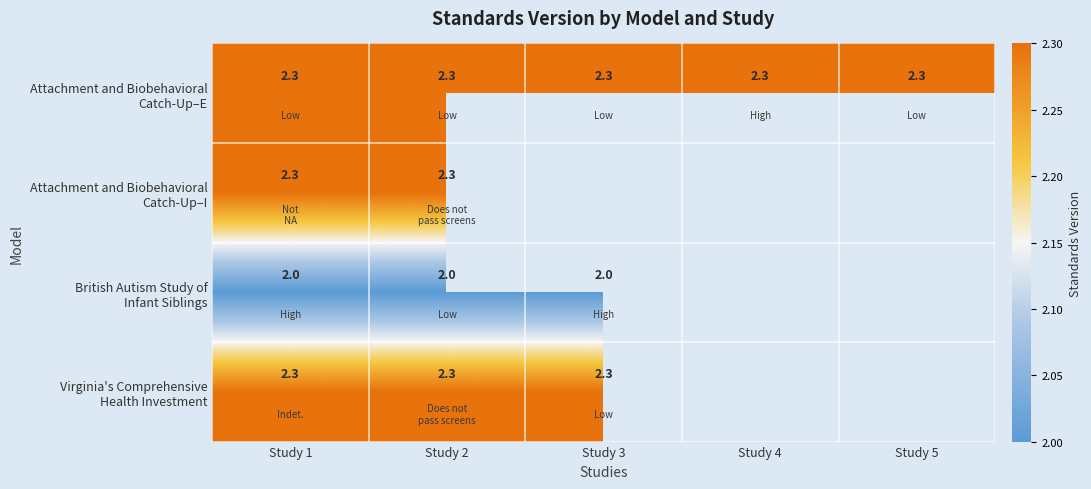

What is the spread (max minus min) of values at Study 2?

0.3